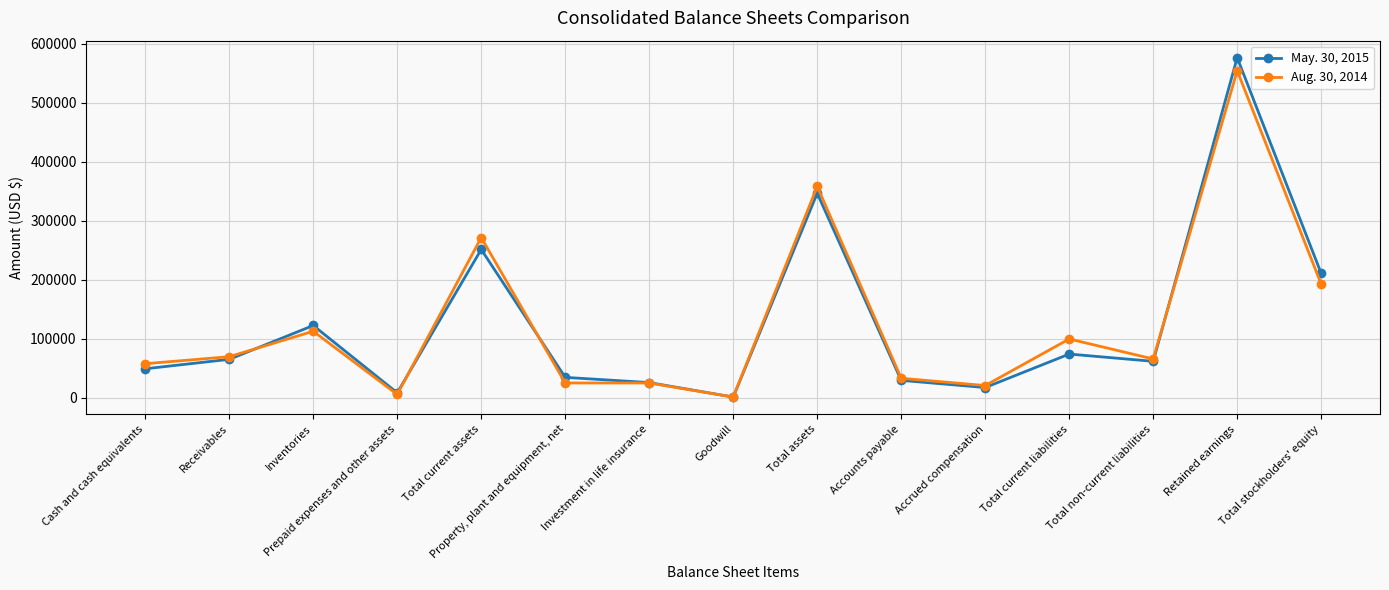

True or false: Aug. 30, 2014 has more than 2 points higher than both neighbors.

True